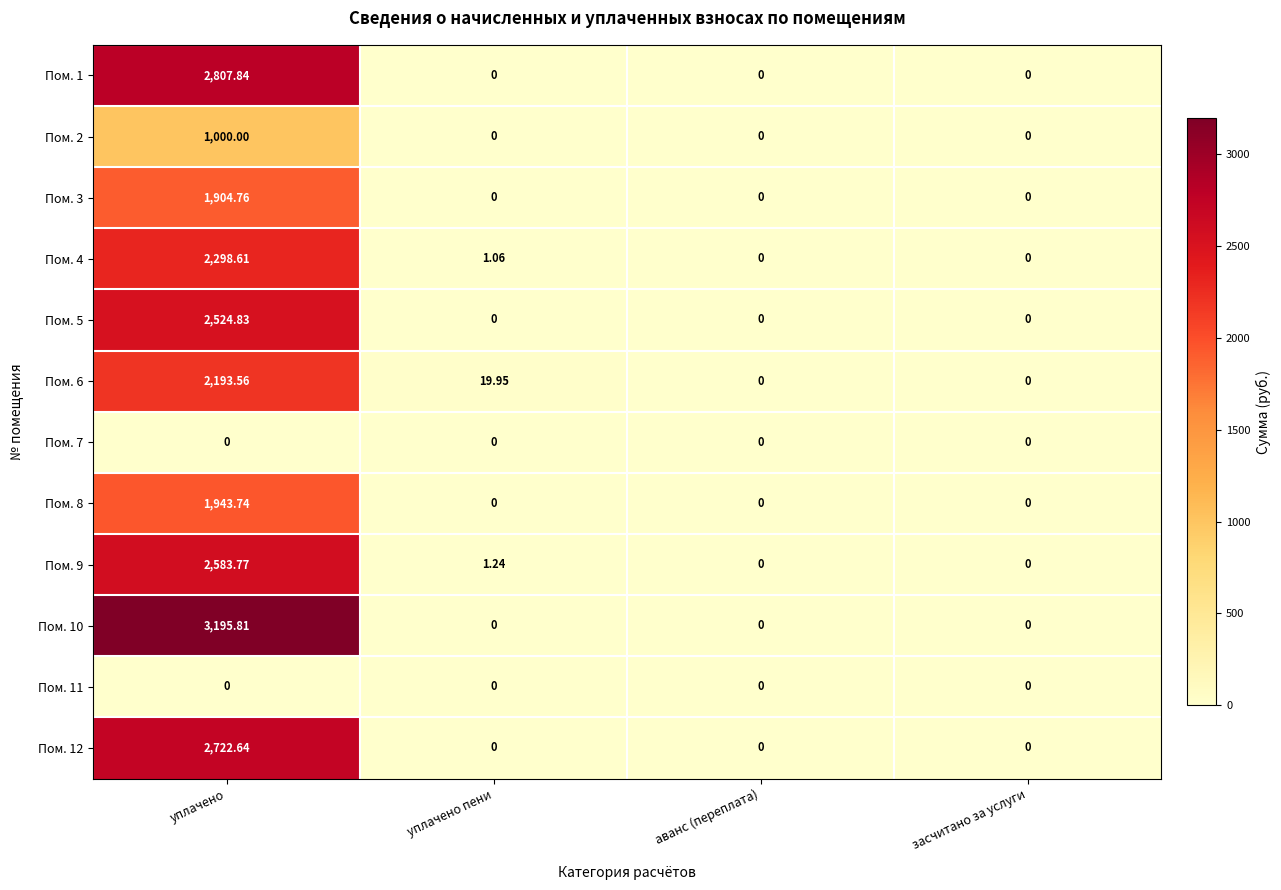

Which series has the largest range (max minus min)?

Пом. 10